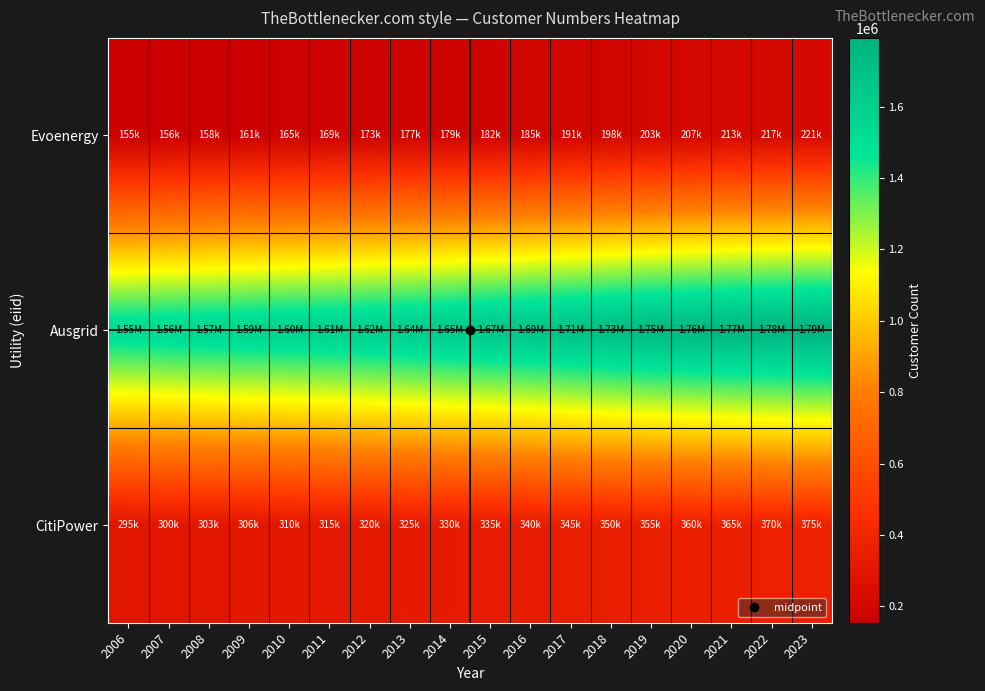

Which series changed the most between 2007 and 2012?

Ausgrid